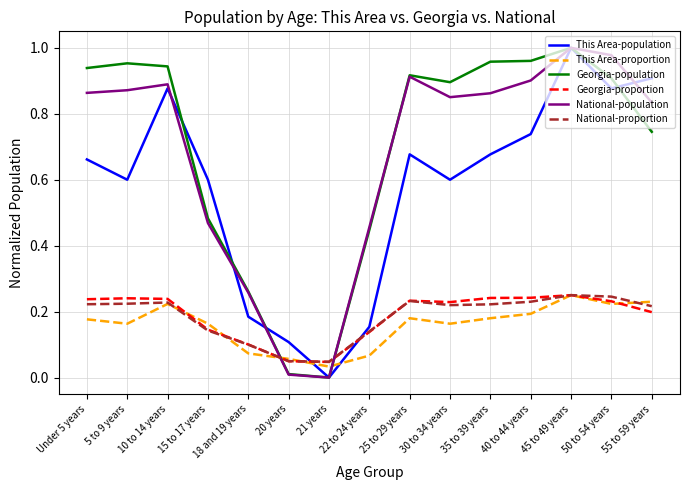

True or false: Georgia-population has a value of 0.0 at 20 years.

True